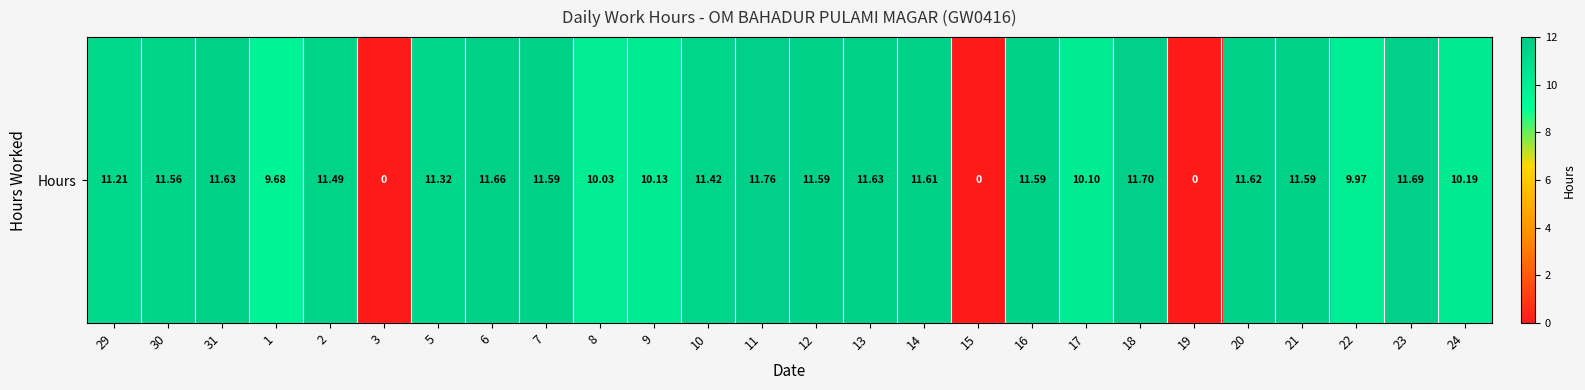

Between 18 and 30, which is larger?

18